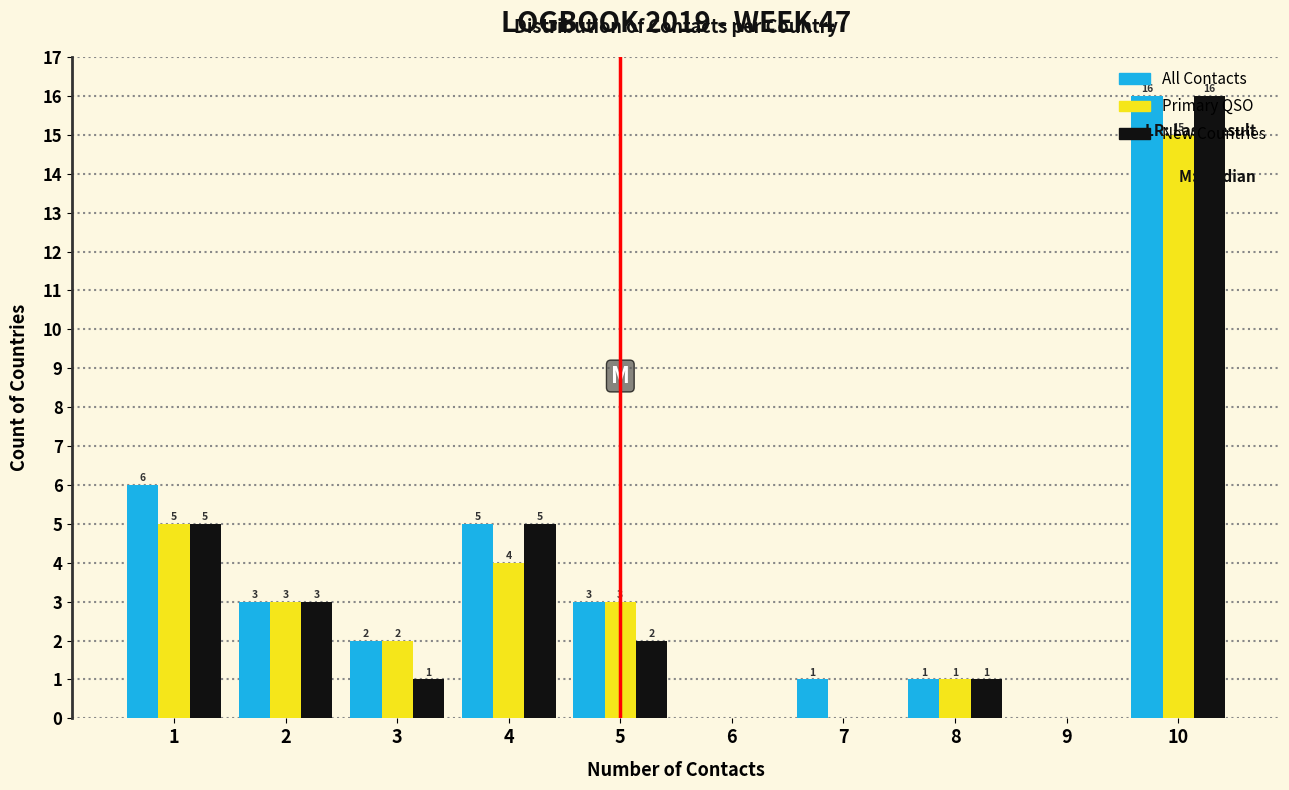

Which series has the largest total across all categories?

All Contacts